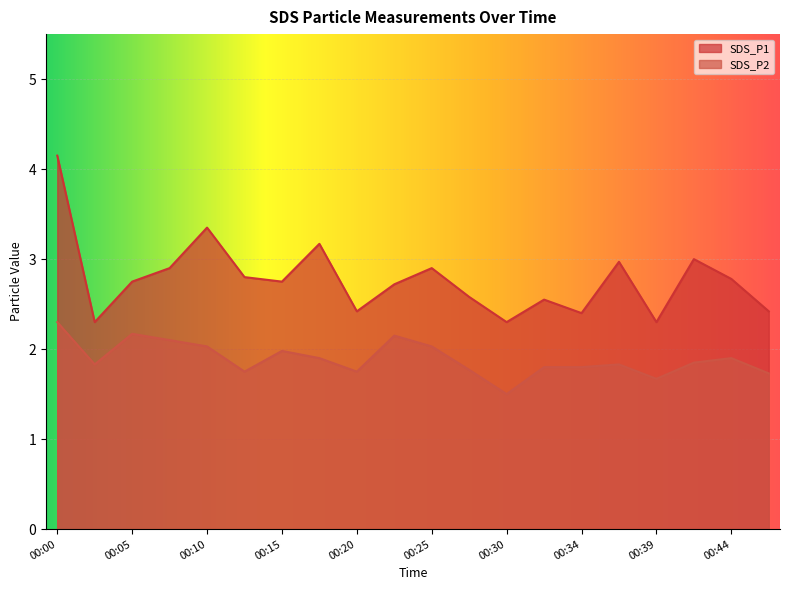

True or false: SDS_P1 has a value of 4.3 at 00:25.

False